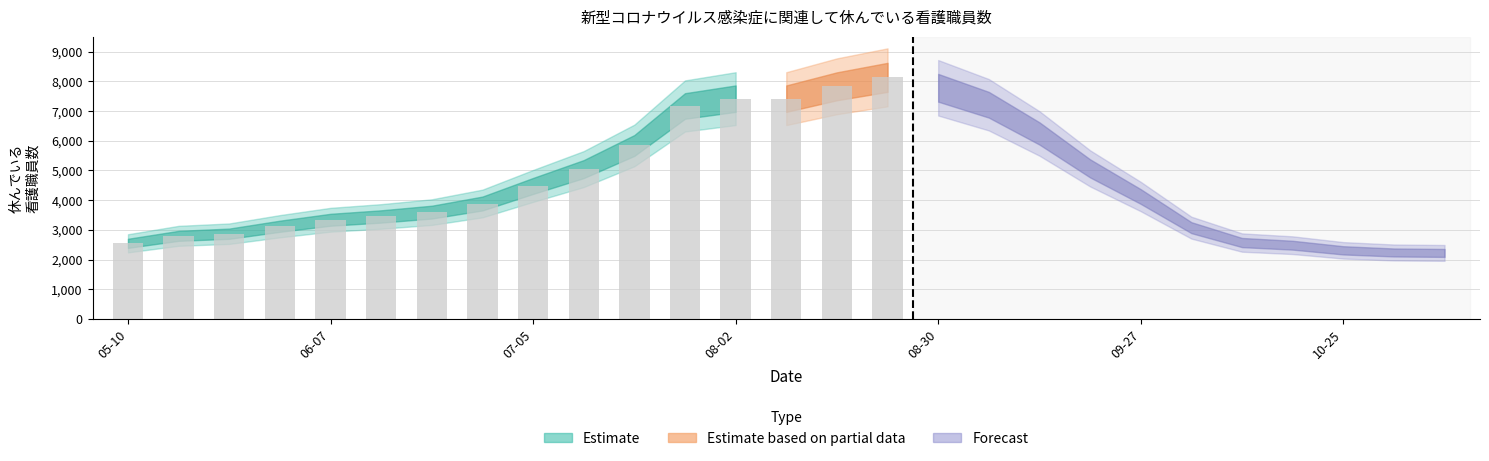

Reading left to right, transcribe all the data shown in this chart.

2545	2797	2869	3120	3338	3449	3595	3885	4476	5043	5838	7167	7413	7413	7829	8130